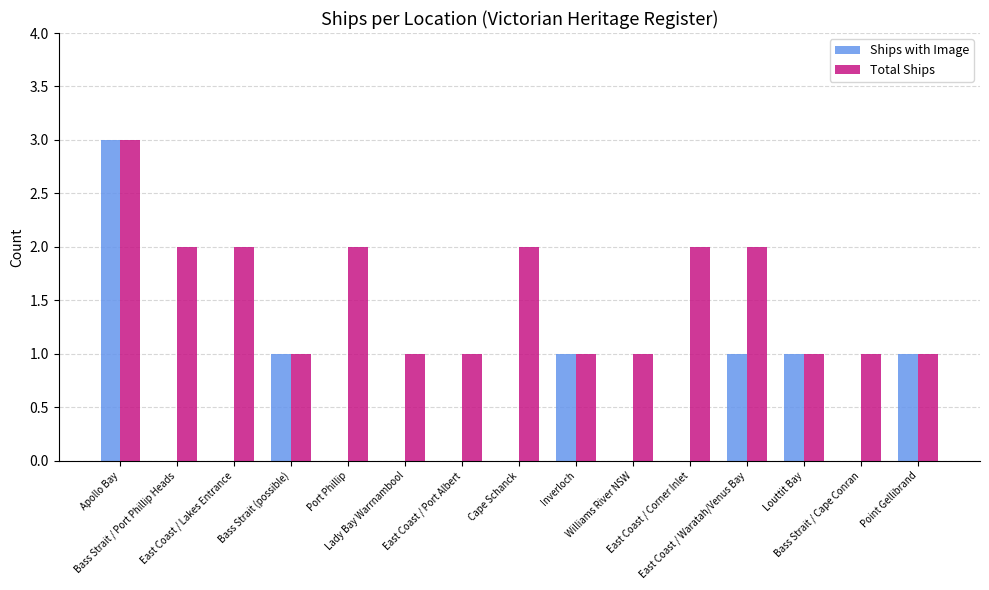

Is the value of Ships with Image at Point Gellibrand greater than the value of Total Ships at Cape Schanck?

No